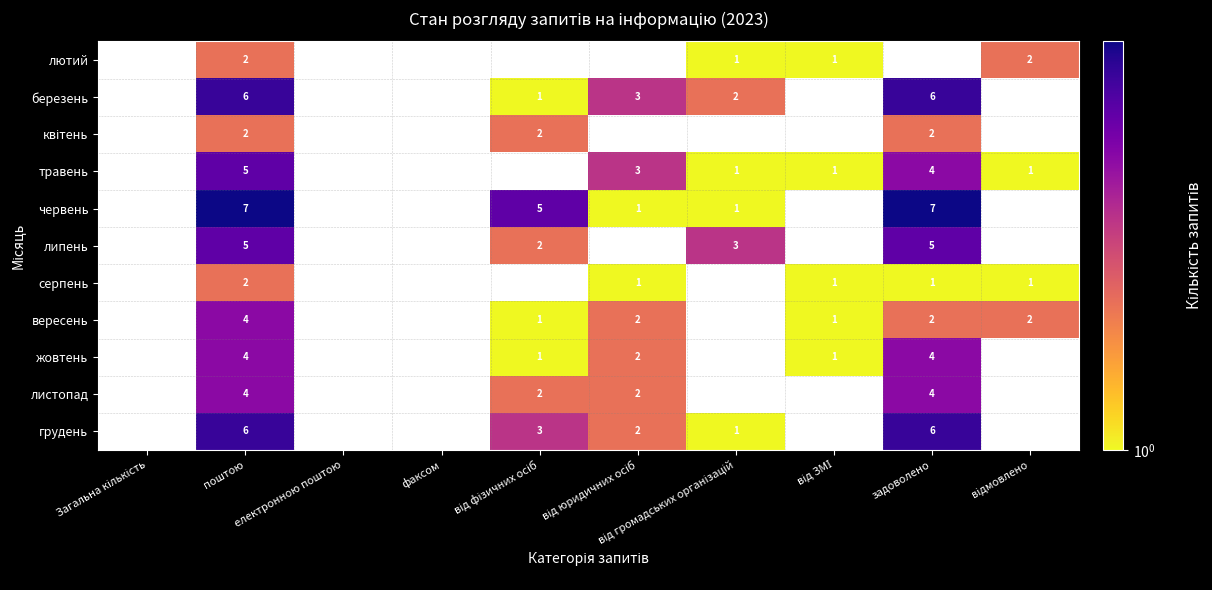

The value of вересень at поштою is 1. True or false?

False